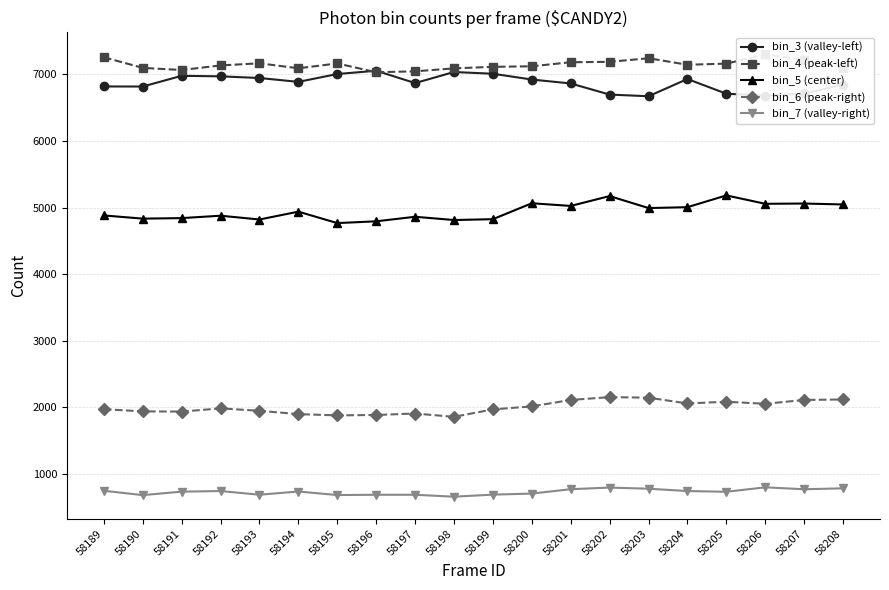

What are all the series names shown in the legend?

bin_3 (valley-left), bin_4 (peak-left), bin_5 (center), bin_6 (peak-right), bin_7 (valley-right)